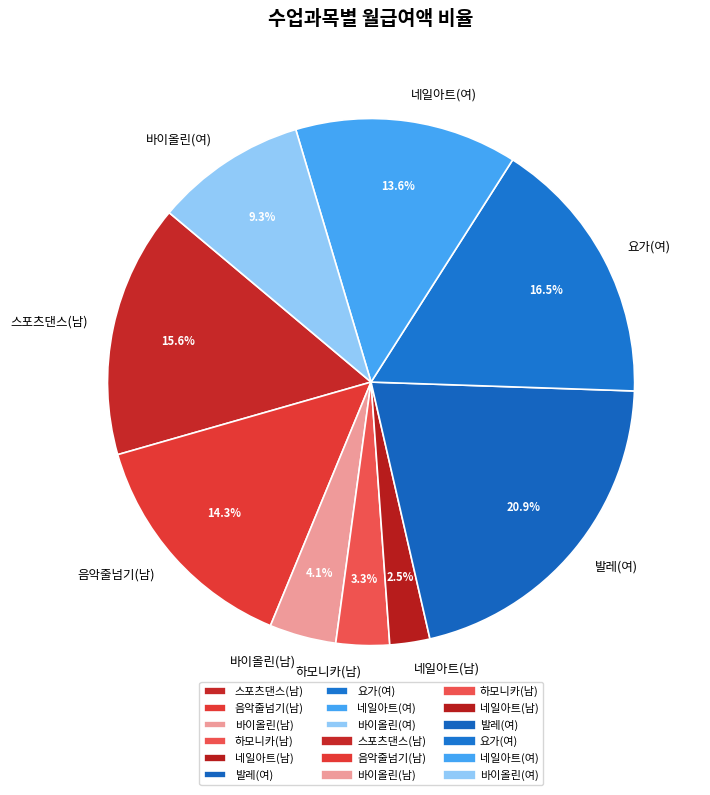

To the nearest percent, what is the average slice percentage?

11%